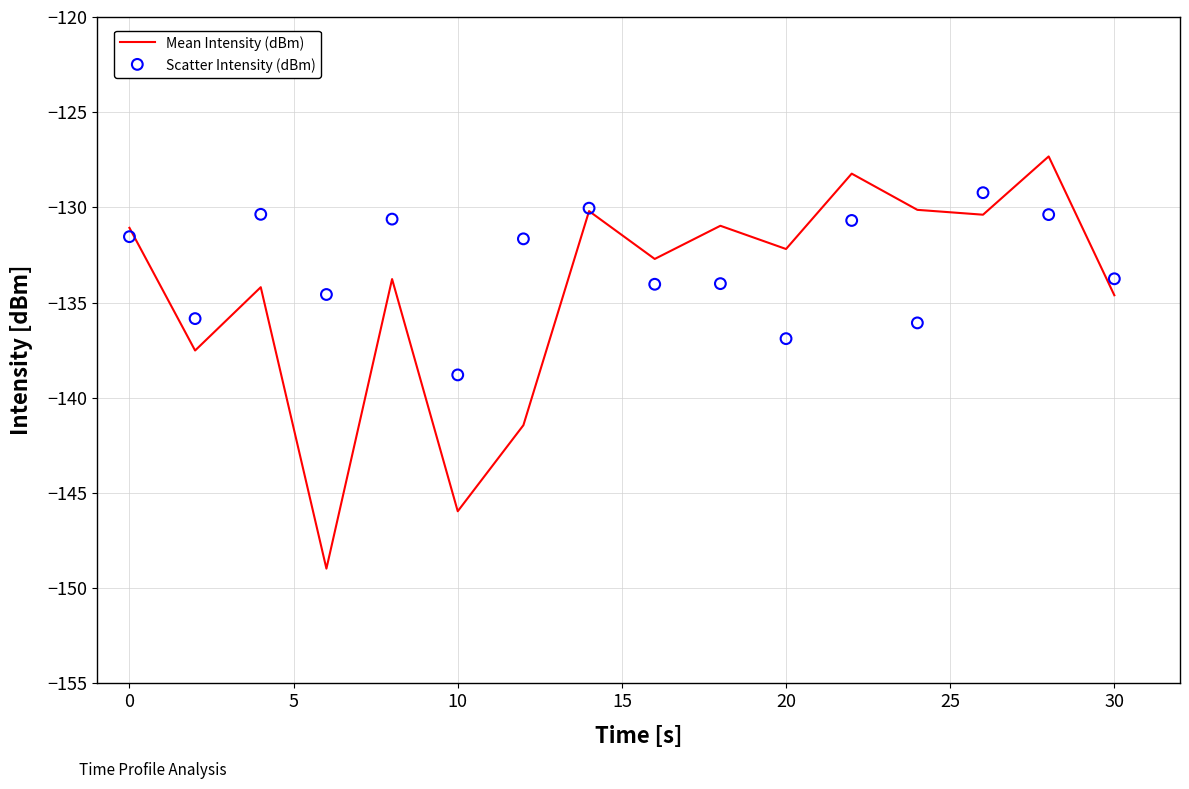

Which series reaches the minimum Y coordinate?

Mean Intensity (dBm)